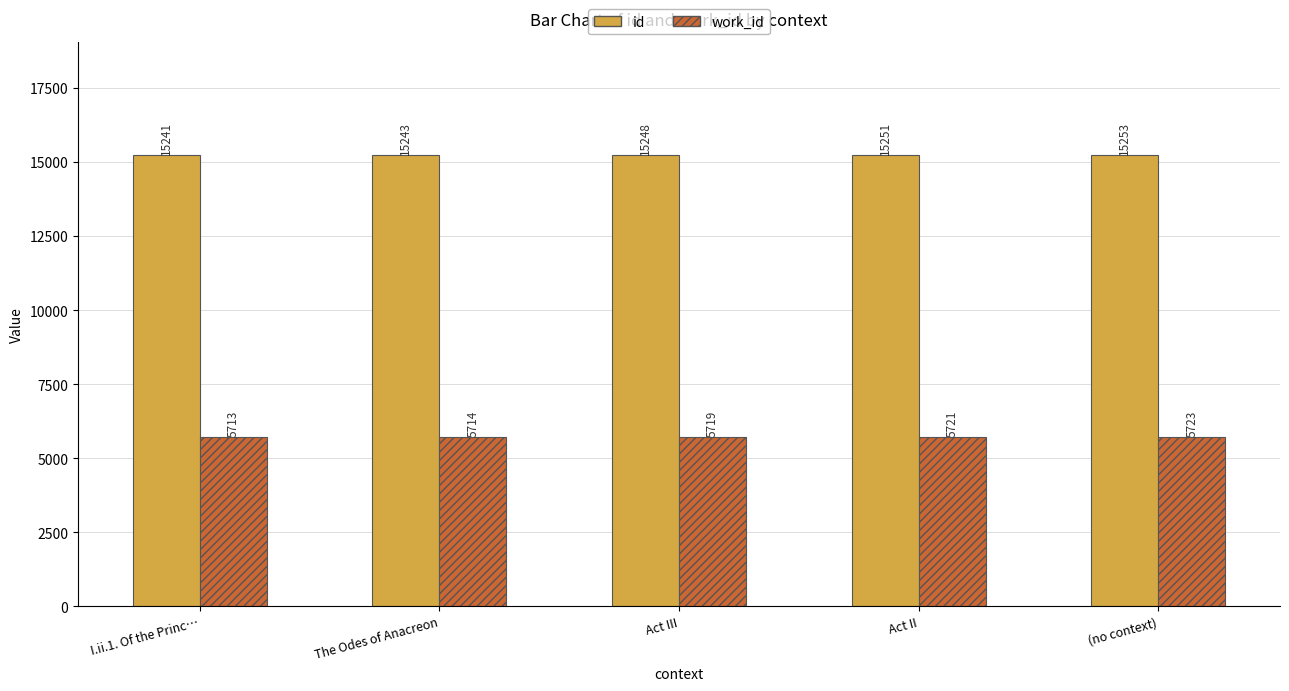

What is the value of the id bar at the 4th from the left?

15251